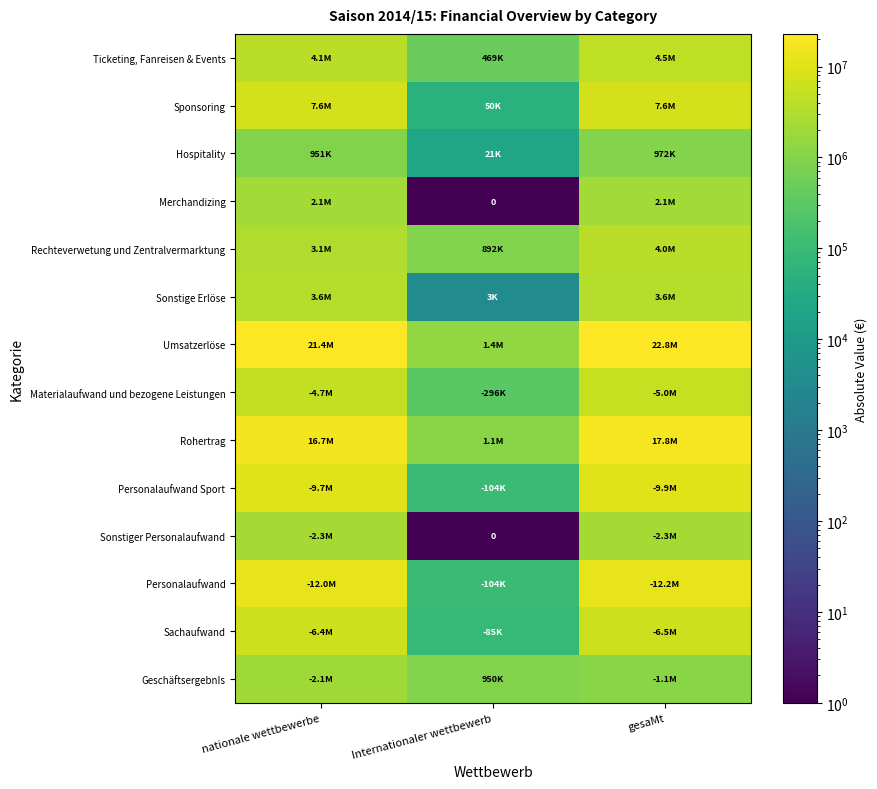

What is the highest value of the Umsatzerlöse series?

22848382